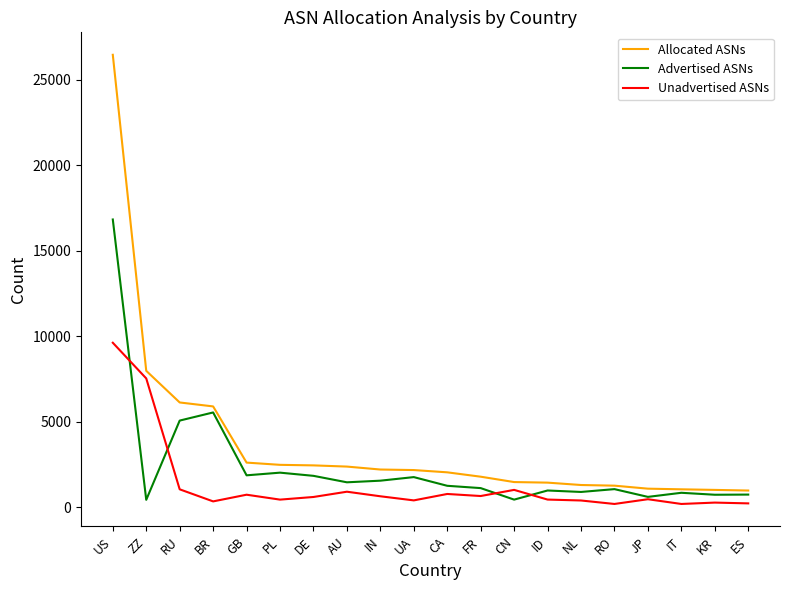

How many lines are shown in the chart?

3